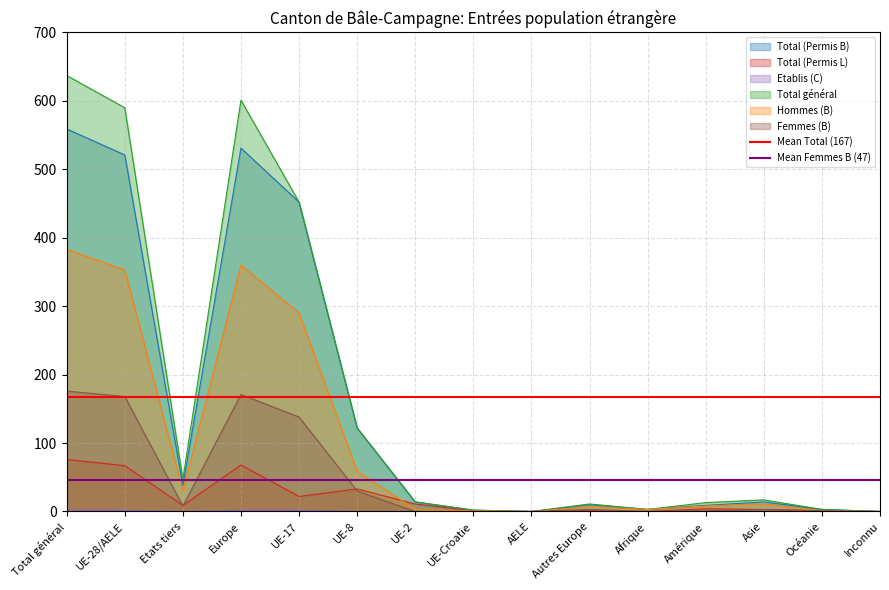

The value of Total (Permis B) at Inconnu is 0. True or false?

True